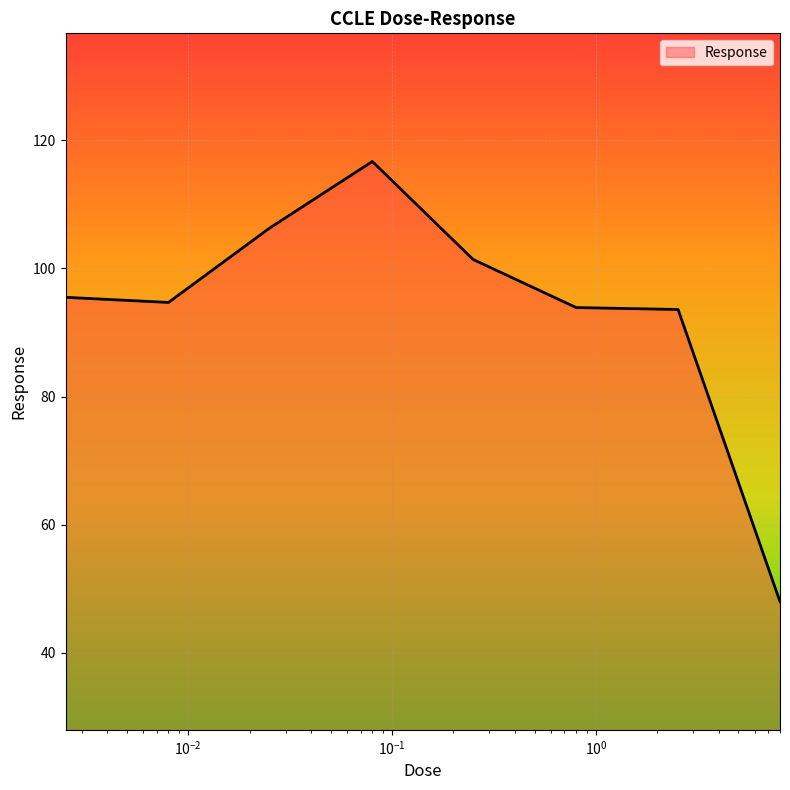

What is the minimum value shown in the chart?

48.0